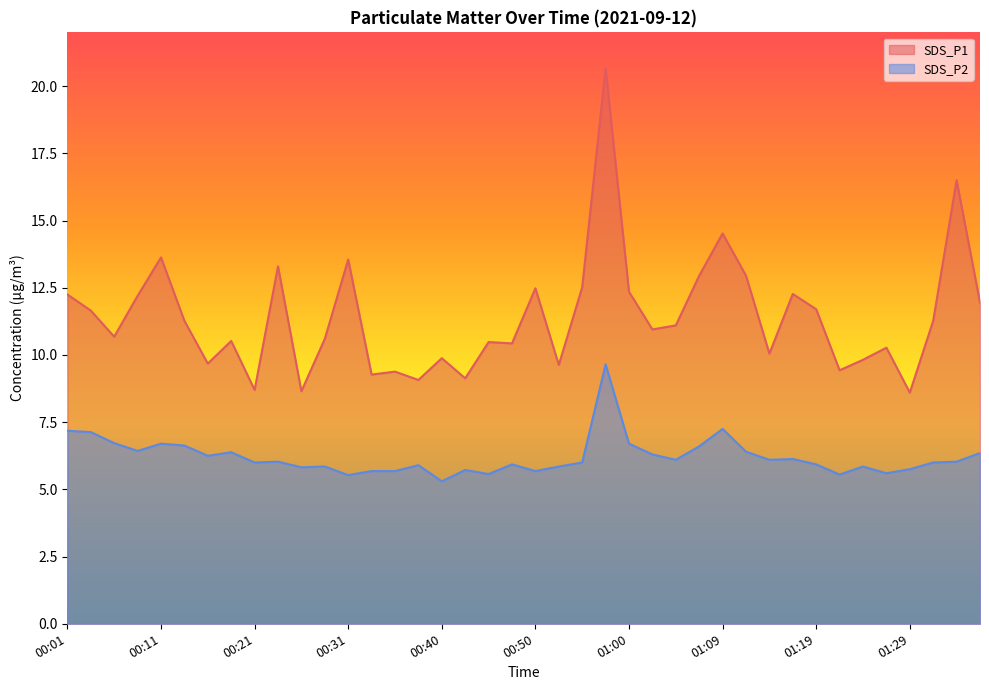

Between 00:35 and 01:05, which is larger?

01:05